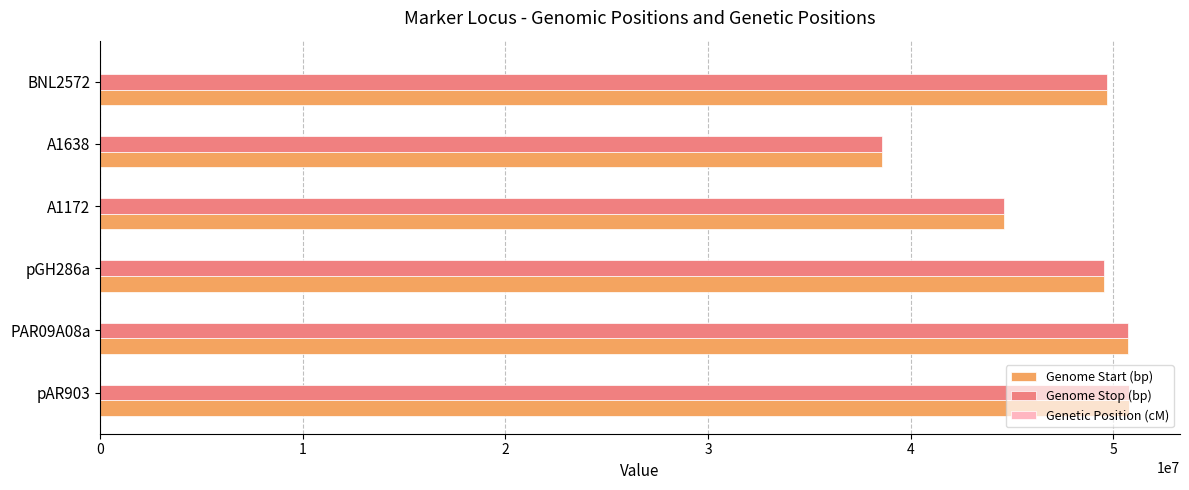

What is the maximum value for Genome Stop (bp)?

50759160.0